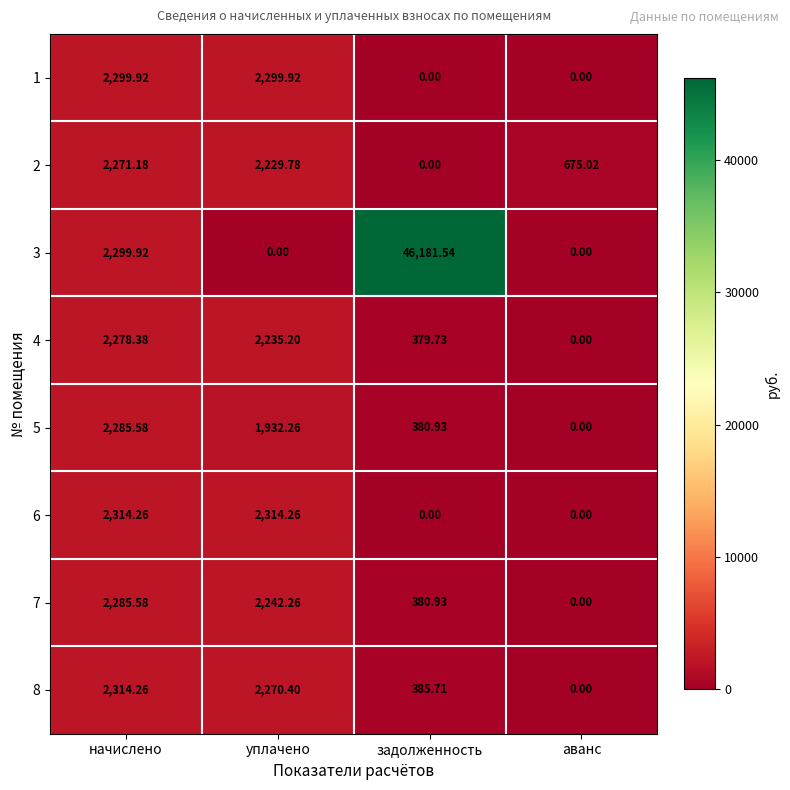

Where does the 8 series first go above 2270?

начислено